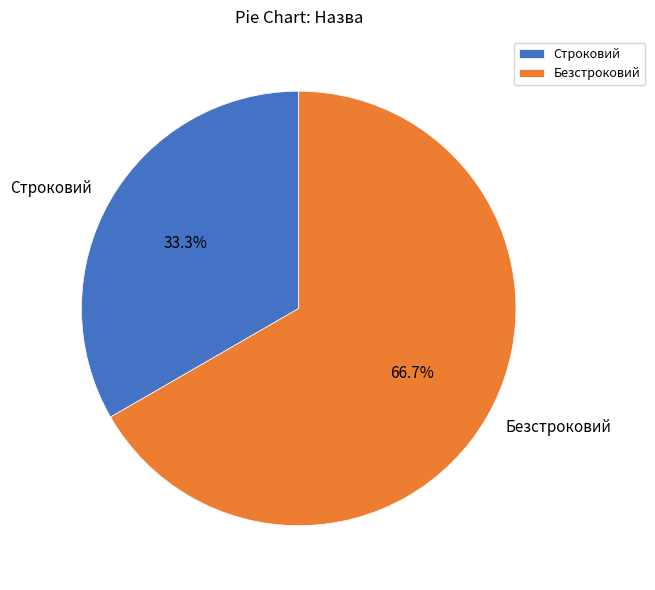

What percentage do Строковий and Безстроковий together represent?

100.0%